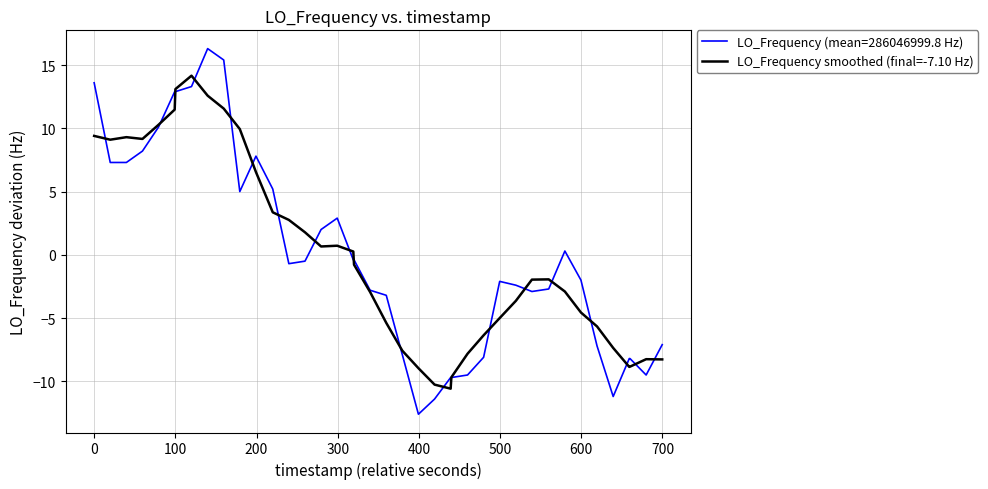

Rank the series by their maximum value, from highest to lowest.

LO_Frequency (mean=286046999.8 Hz), LO_Frequency smoothed (final=-7.10 Hz)